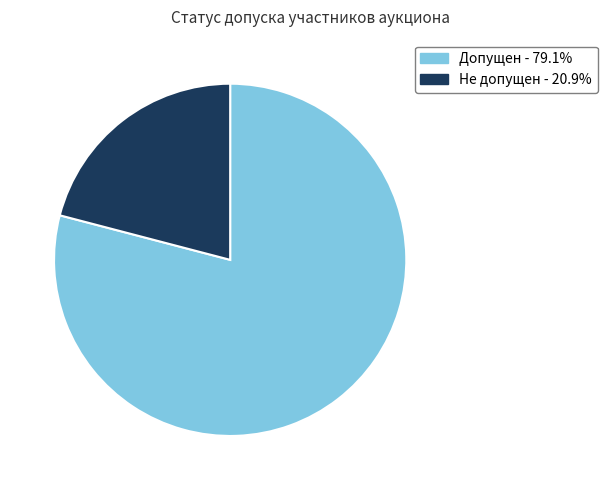

How many slices are in this pie chart?

2